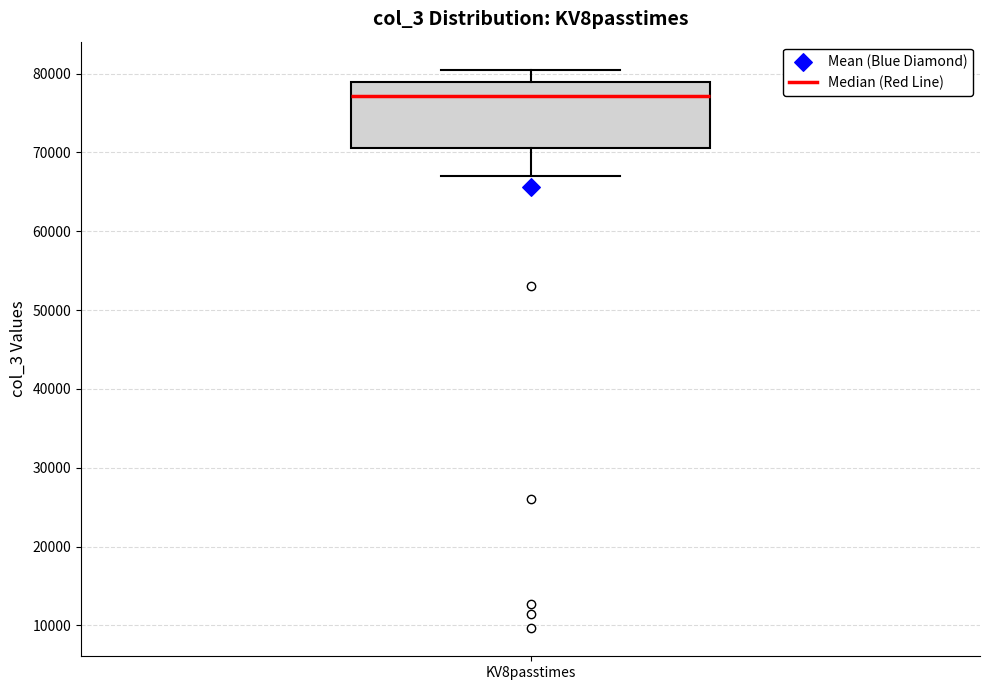

Where does the median line of the box for KV8passtimes sit on the y-axis? The values are not printed on the chart, so give them approximately, as read against the axis.

77000